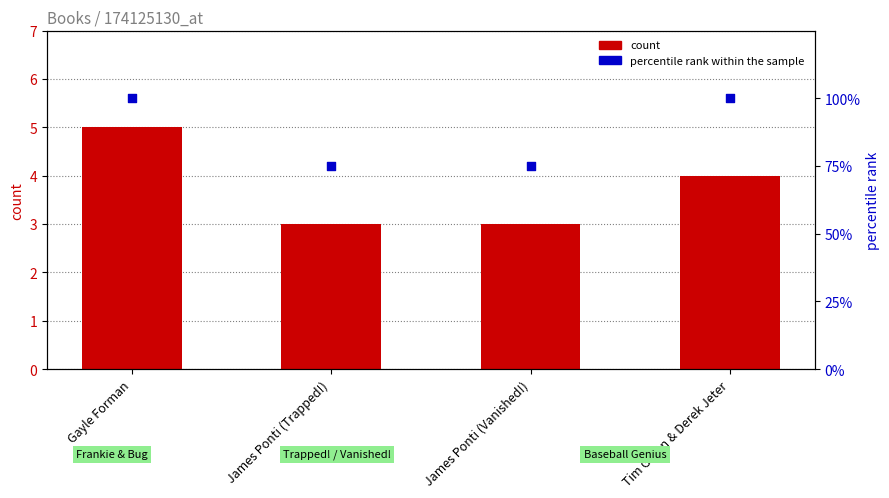

Which series reaches the minimum Y coordinate?

count